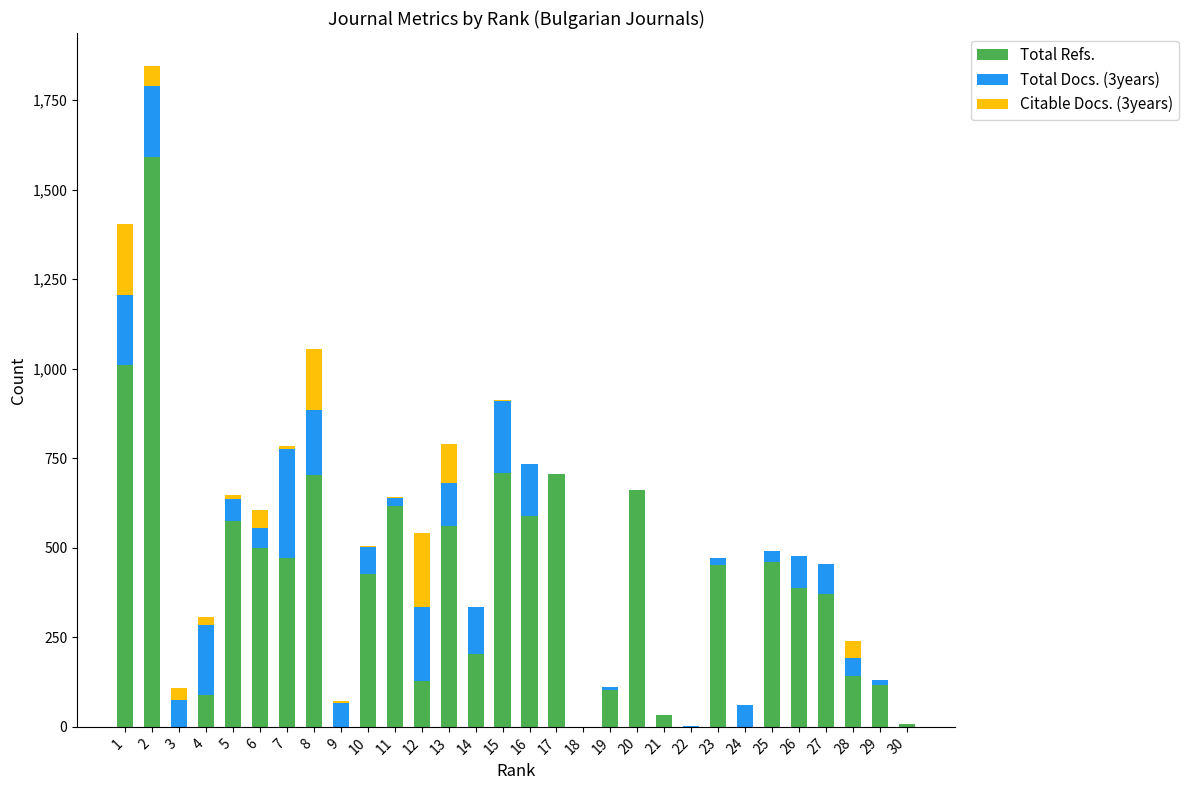

What is the maximum value for Total Refs.?

1590